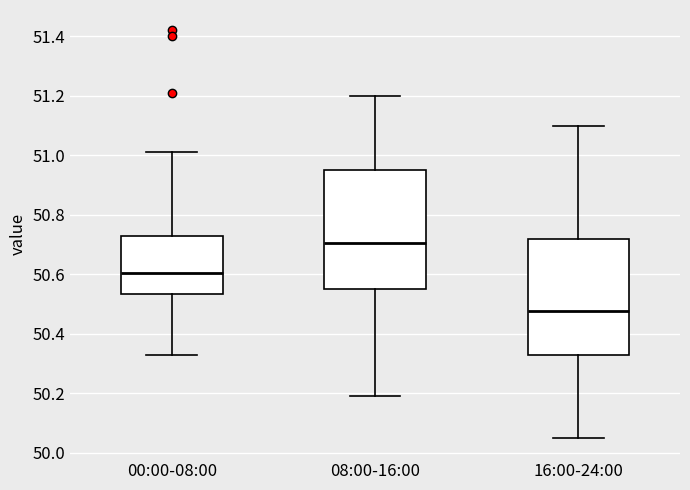

Which box's median line is the highest?

08:00-16:00